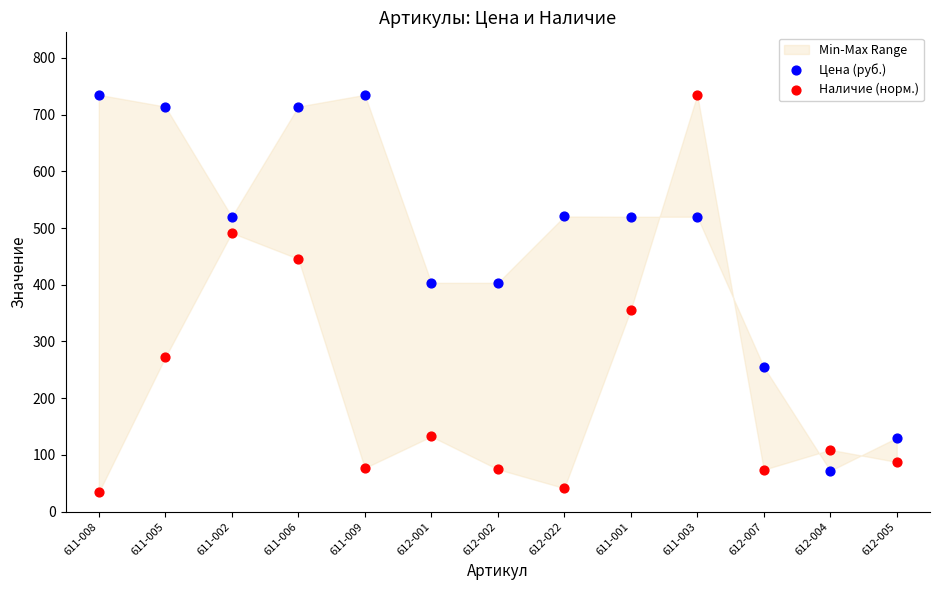

Which series contains the lowest Y value?

Наличие (норм.)